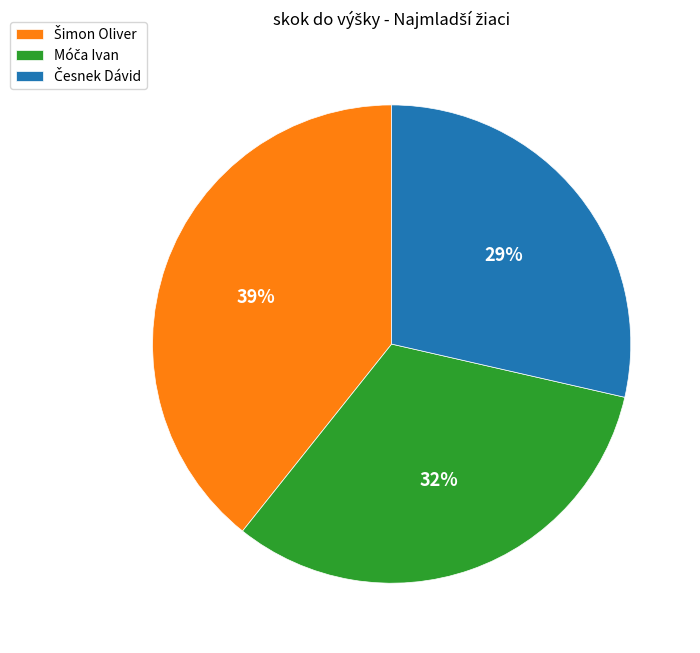

Does any single category account for the majority?

No